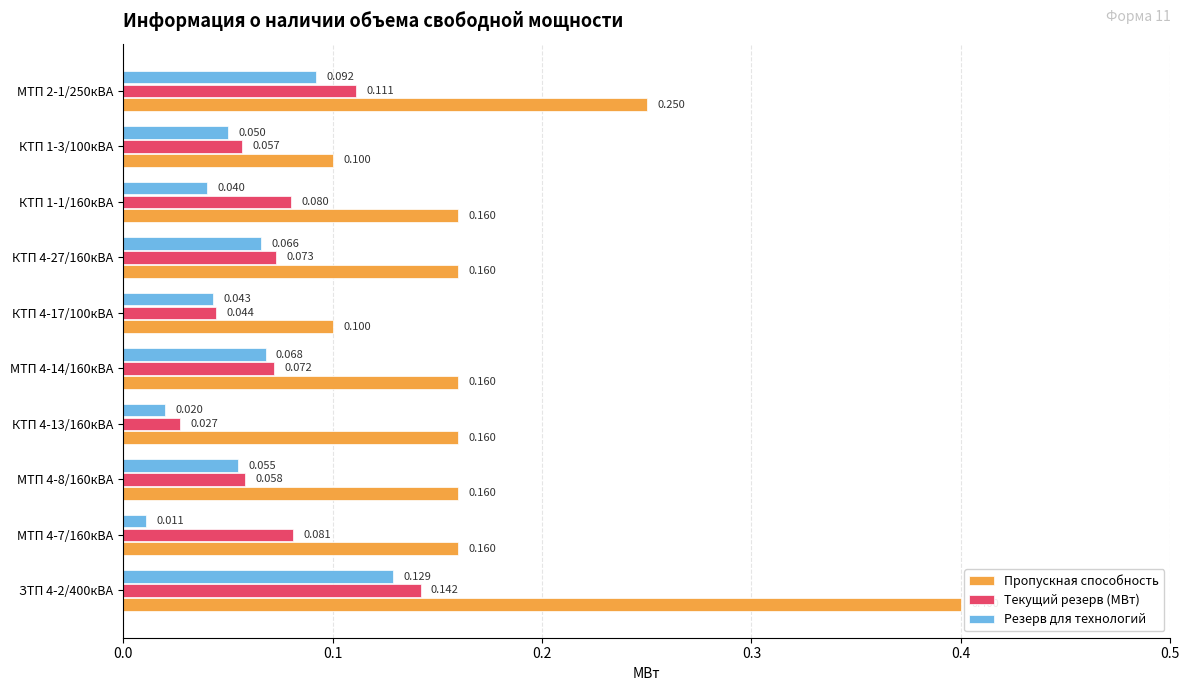

Rank the series at ЗТП 4-2/400кВА from highest to lowest value.

Пропускная способность, Текущий резерв (МВт), Резерв для технологий